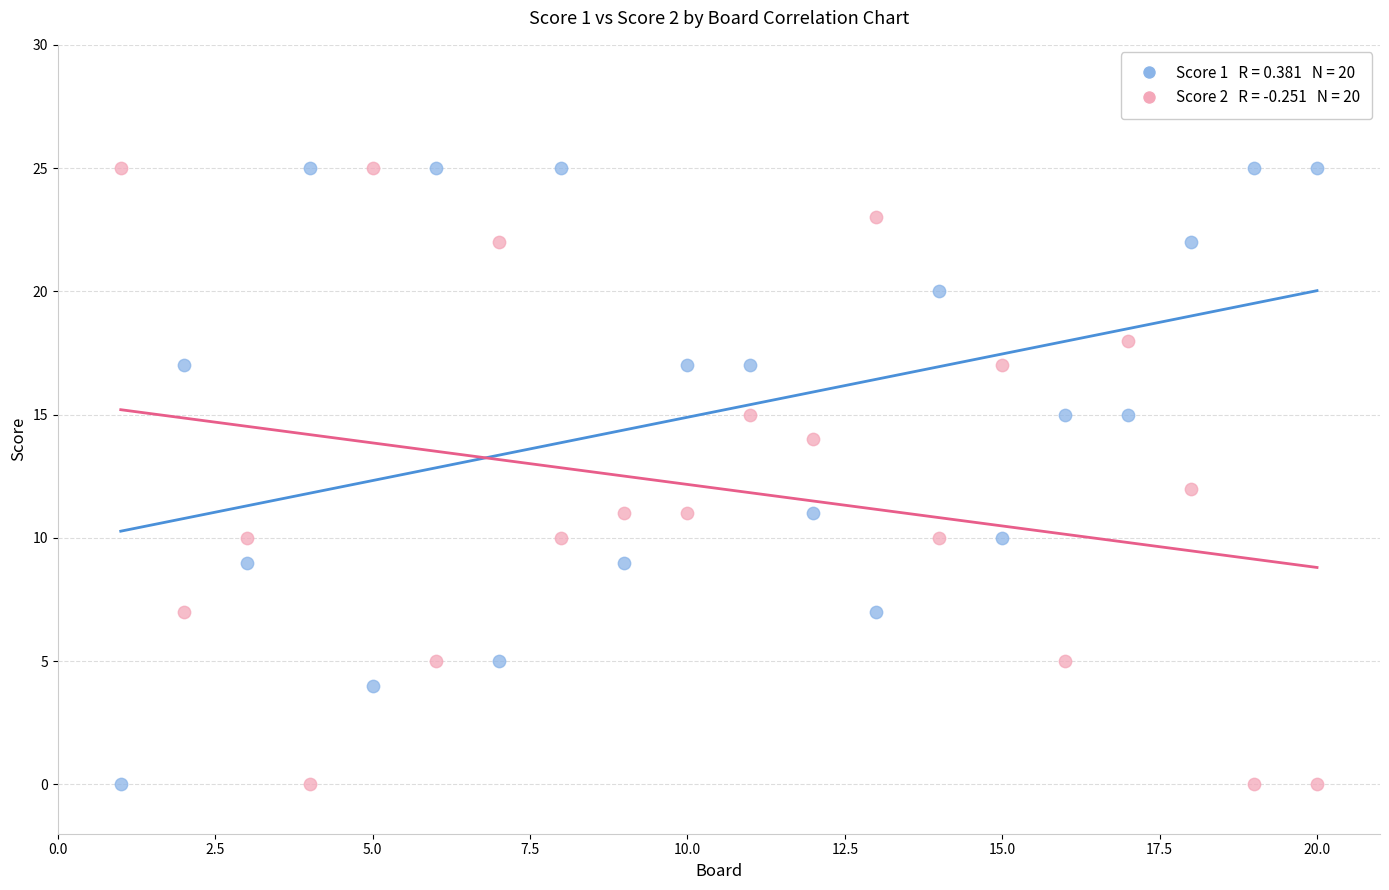

Across all data points, what is the range of Y values (max minus min)?

25